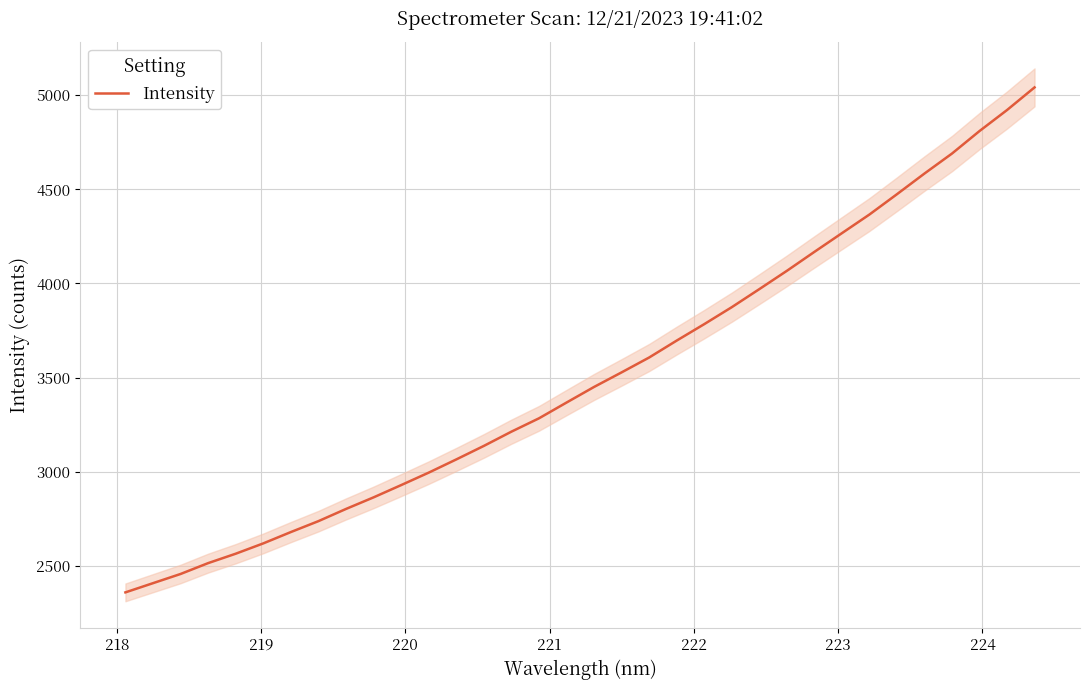

Reading left to right, list all the values displayed in this chart.

2359.4	2408.3	2457.1	2514.8	2564.8	2619.6	2679.8	2737.8	2802.6	2864.1	2929.2	2995.4	3065.5	3137.3	3213.0	3283.8	3367.5	3450.4	3527.8	3606.8	3696.7	3784.0	3874.1	3969.9	4067.1	4167.7	4267.1	4366.2	4474.1	4583.9	4690.0	4809.5	4921.1	5041.3